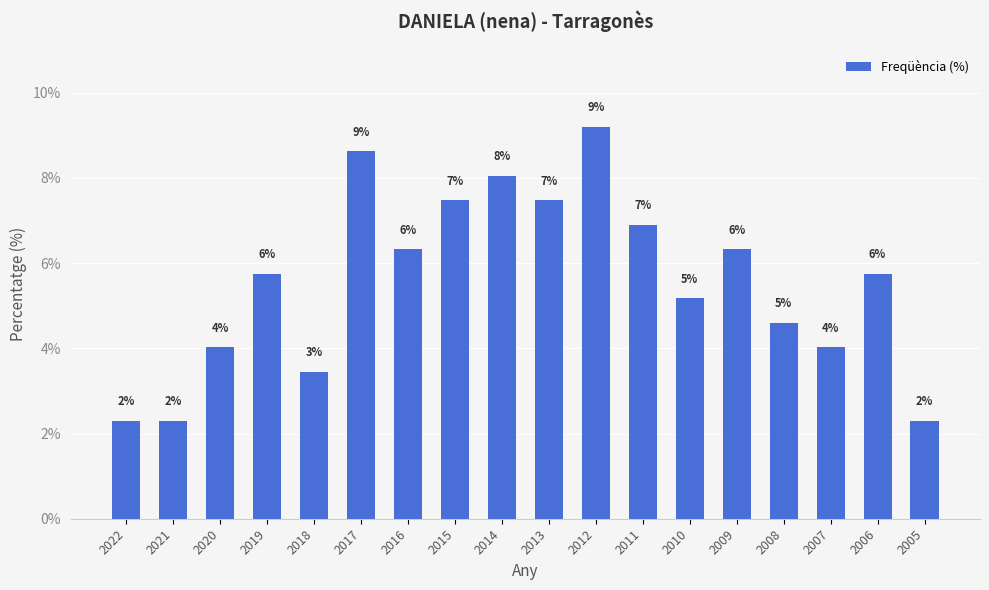

Does the chart contain any negative values?

No